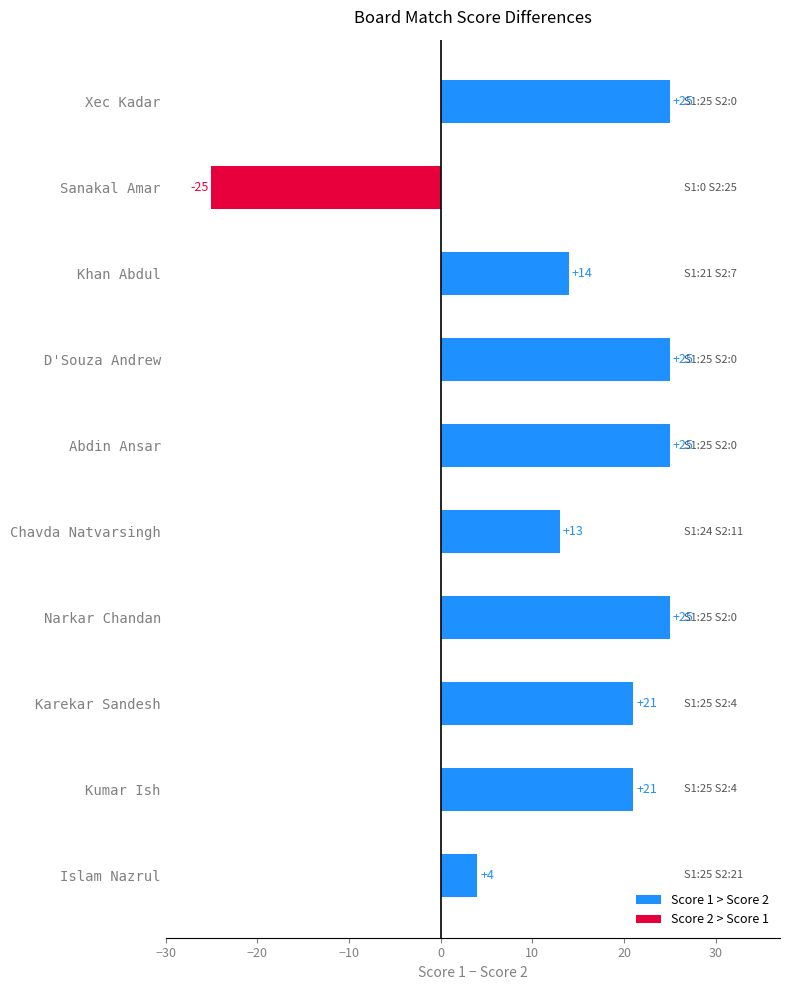

What is the difference between the second highest and second lowest values?

21